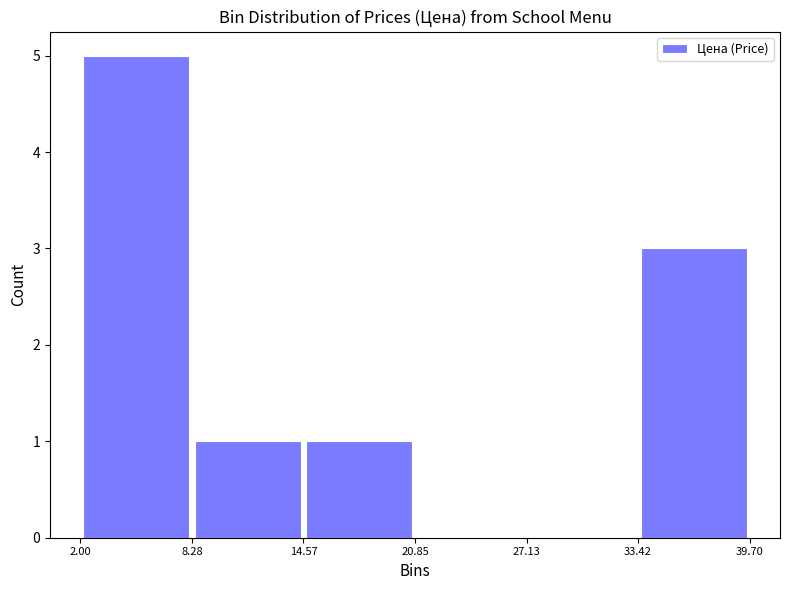

What is the height of the bar covering 2.00 to 8.28 on the x-axis? The values are not printed on the chart, so give them approximately, as read against the axis.

5